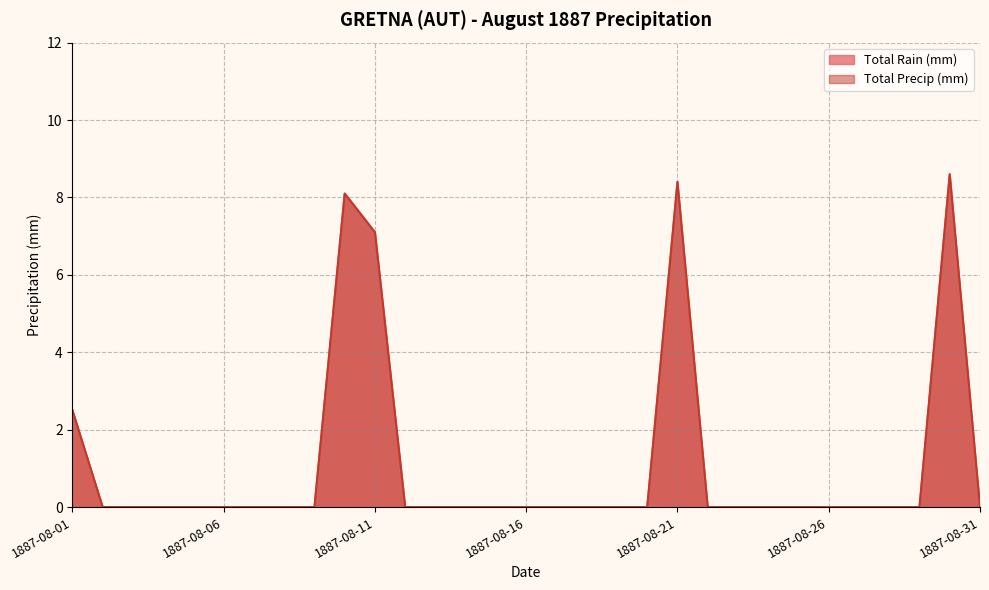

Rank the categories by Total Precip (mm) value from lowest to highest.

1887-08-02, 1887-08-03, 1887-08-04, 1887-08-05, 1887-08-06, 1887-08-07, 1887-08-08, 1887-08-09, 1887-08-12, 1887-08-13, 1887-08-14, 1887-08-15, 1887-08-16, 1887-08-17, 1887-08-18, 1887-08-19, 1887-08-20, 1887-08-22, 1887-08-23, 1887-08-24, 1887-08-25, 1887-08-26, 1887-08-27, 1887-08-28, 1887-08-29, 1887-08-31, 1887-08-01, 1887-08-11, 1887-08-10, 1887-08-21, 1887-08-30